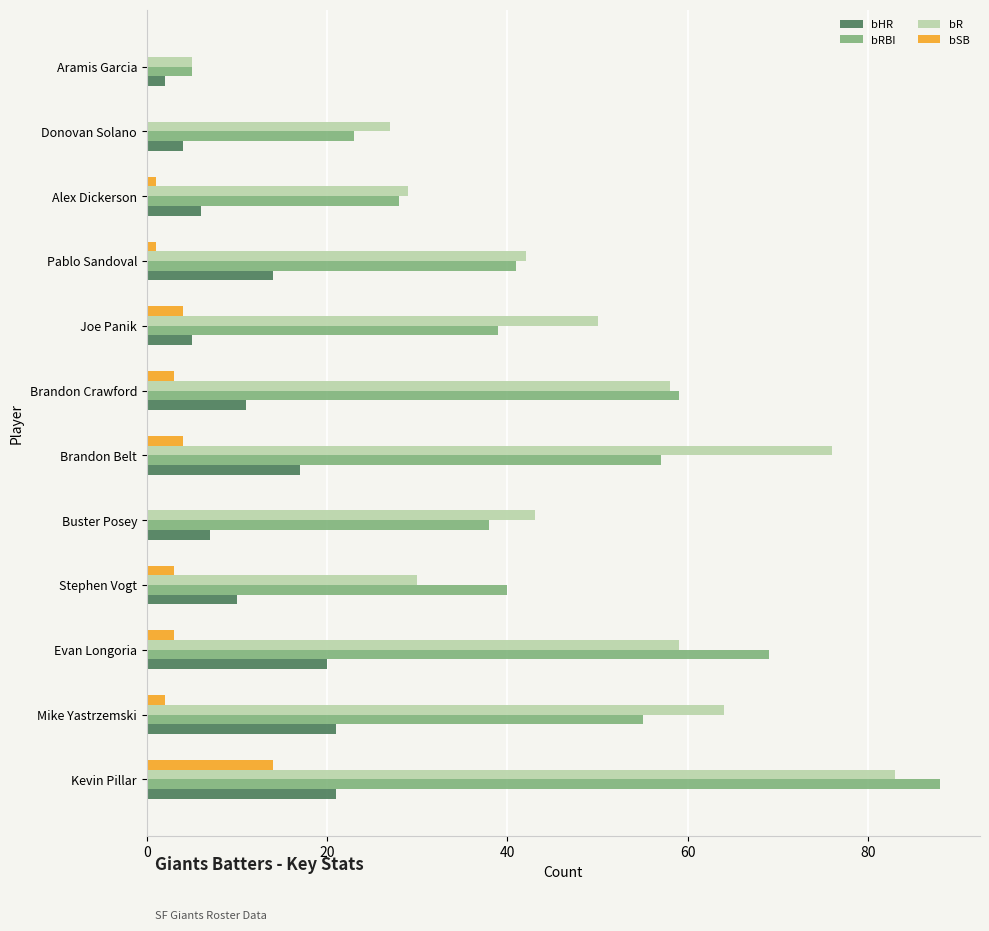

At which category is the sum across all series the highest?

Kevin Pillar